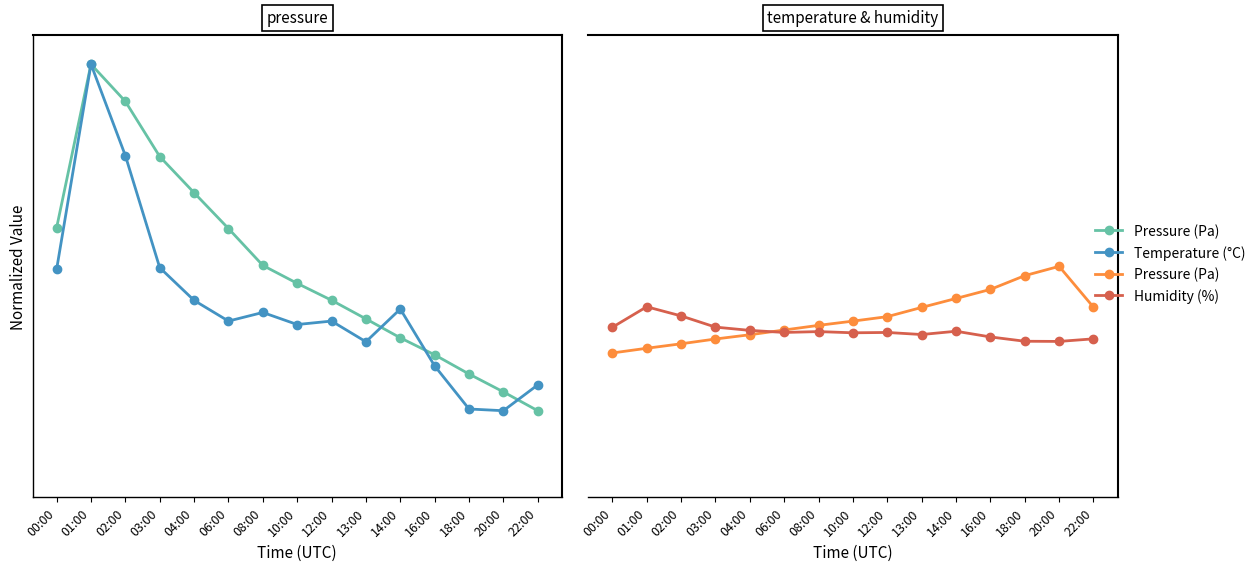

What is the label of the 7th point from the right?

12:00